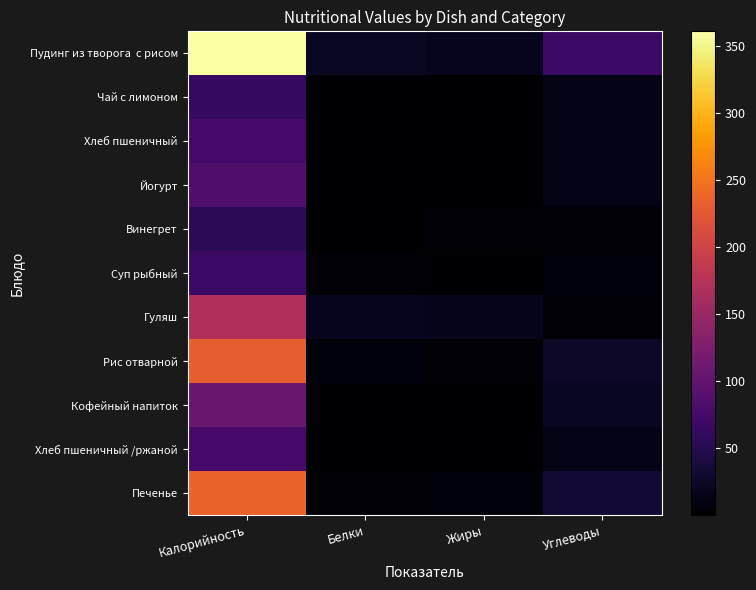

Which category has the lowest value across all series?

Жиры